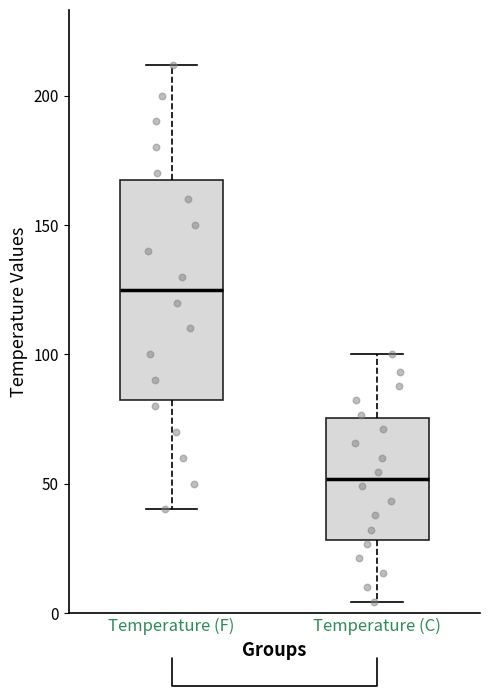

Reading left to right, read every box against the y-axis: the position of its median line, the range the box covers, and the ends of its whiskers. The values are not printed on the chart, so give them approximately, as read against the axis.

Temperature (F): median 125, box 85 to 170, whiskers 40 to 210
Temperature (C): median 50, box 30 to 75, whiskers 5 to 100